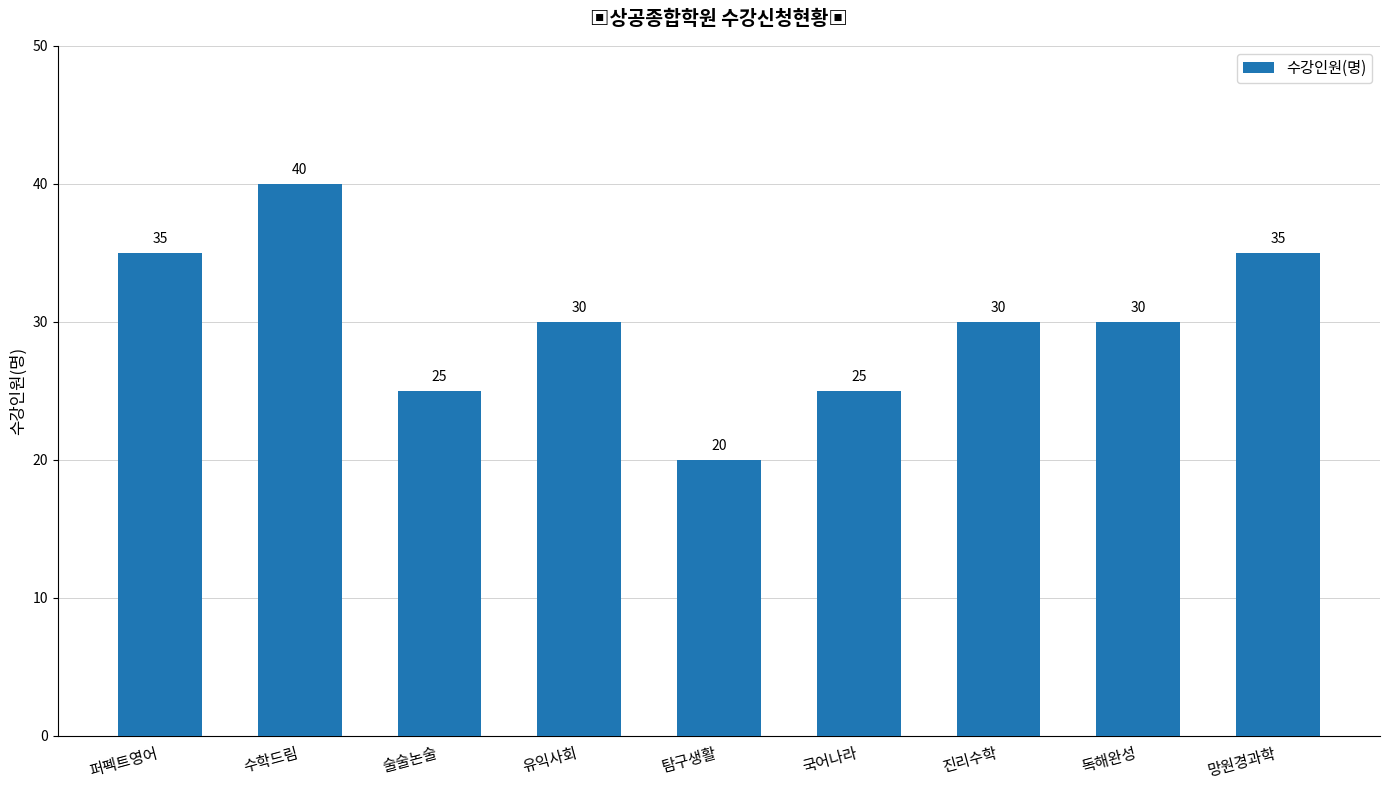

Does the chart contain stacked bars?

No